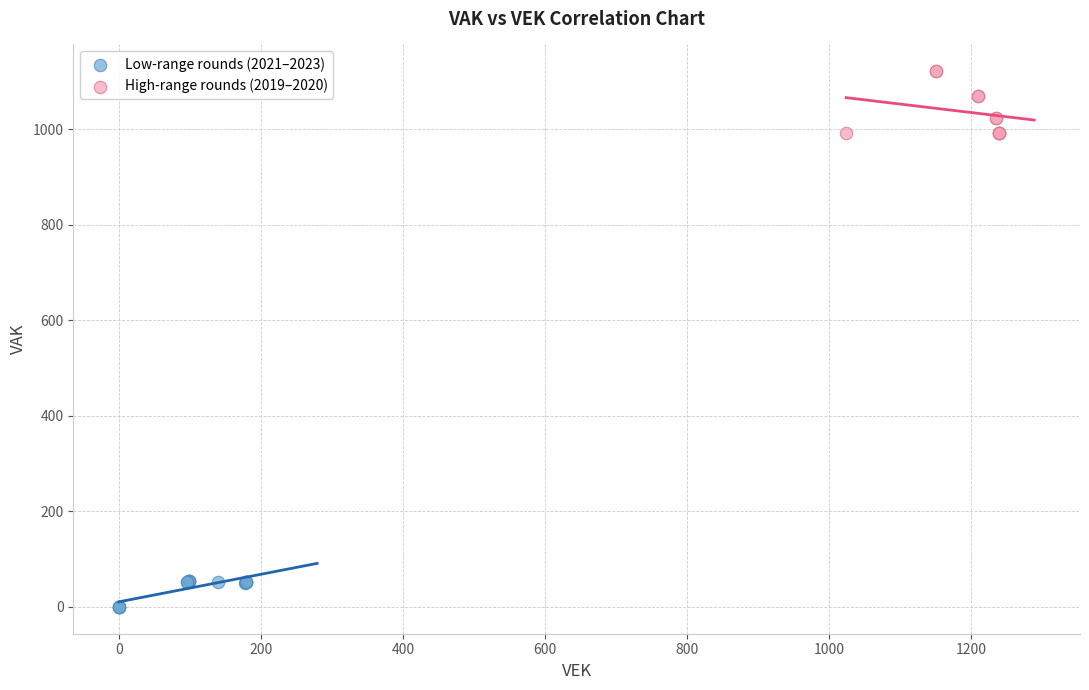

Which series has the largest Y range (max minus min)?

High-range rounds (2019–2020)